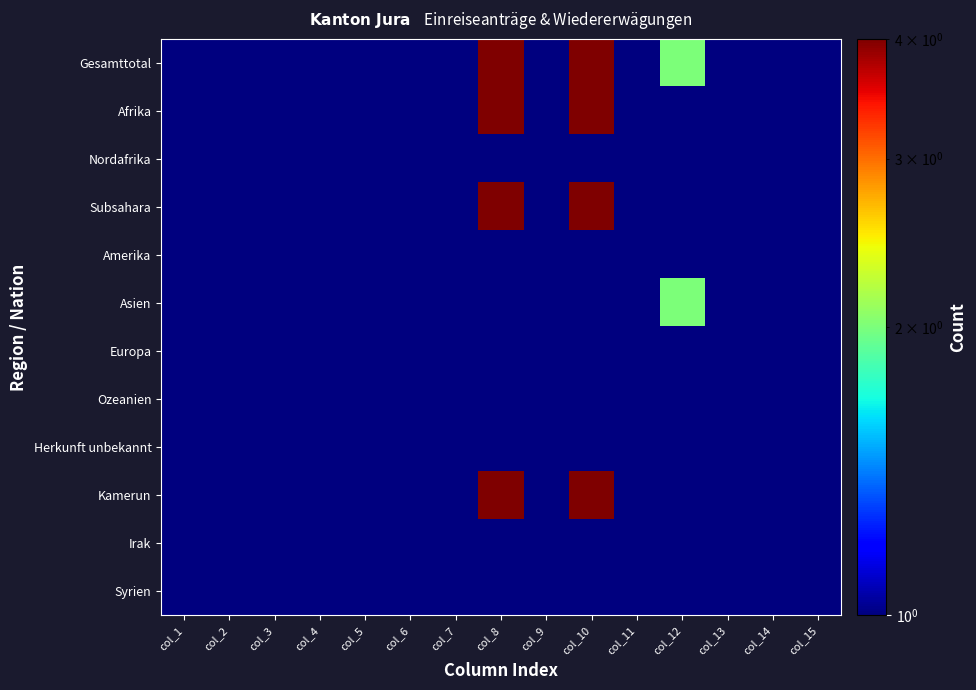

Between col_13 and col_5, which is larger?

col_13